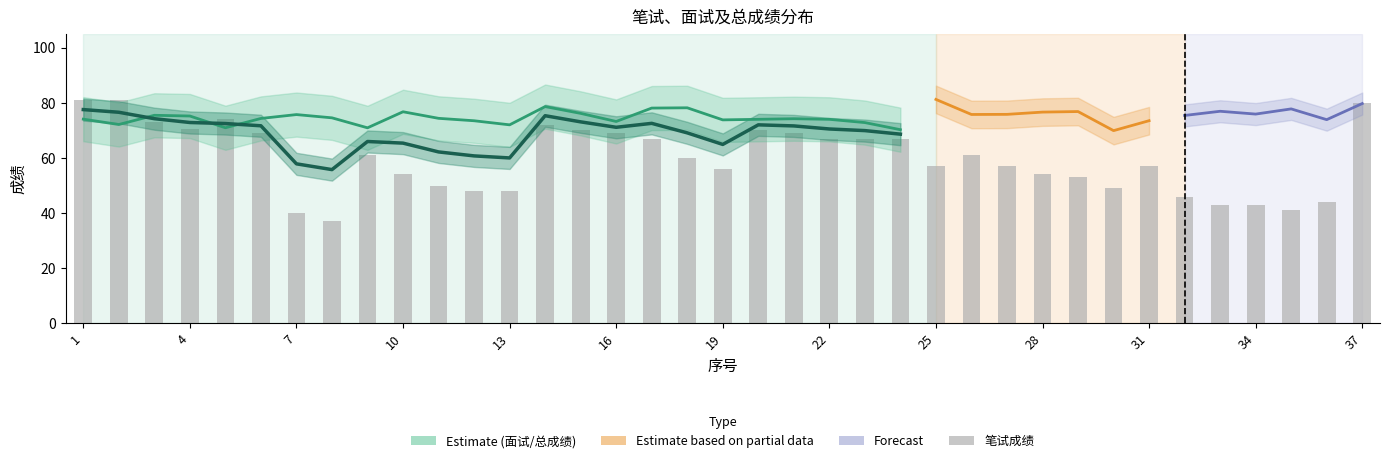

What is the spread (max minus min) of values at 1?

6.9